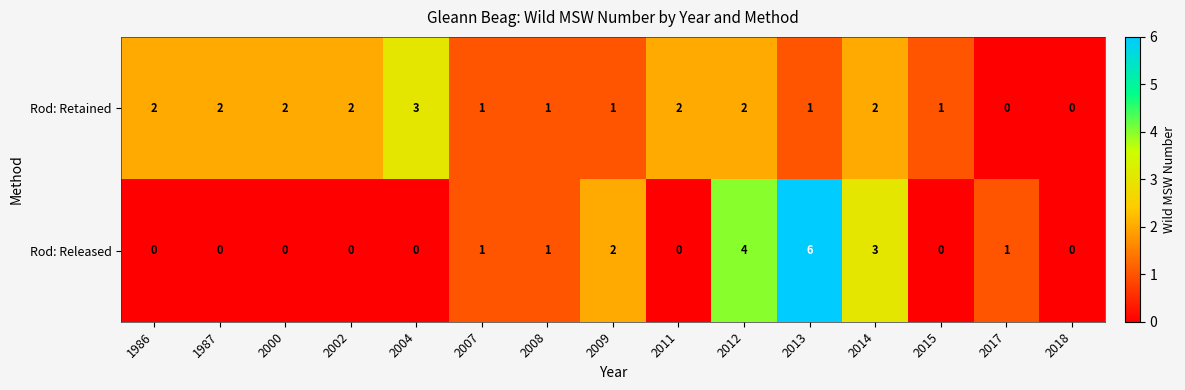

Count the Rod: Retained values in the range 1 to 2.

12